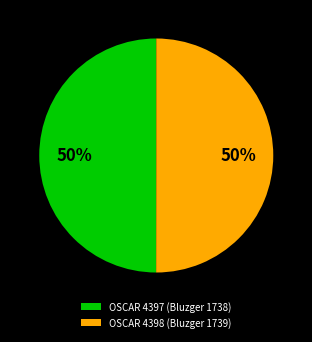

Combined, do OSCAR 4398 (Bluzger 1739) and OSCAR 4397 (Bluzger 1738) account for over 50%?

Yes